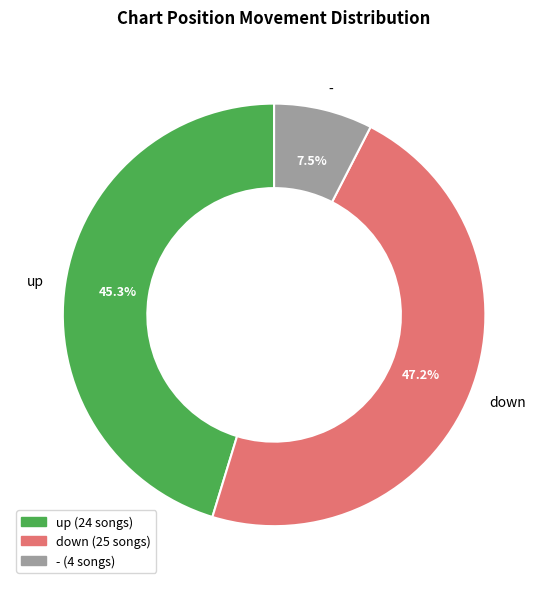

How many slices are in this pie chart?

3